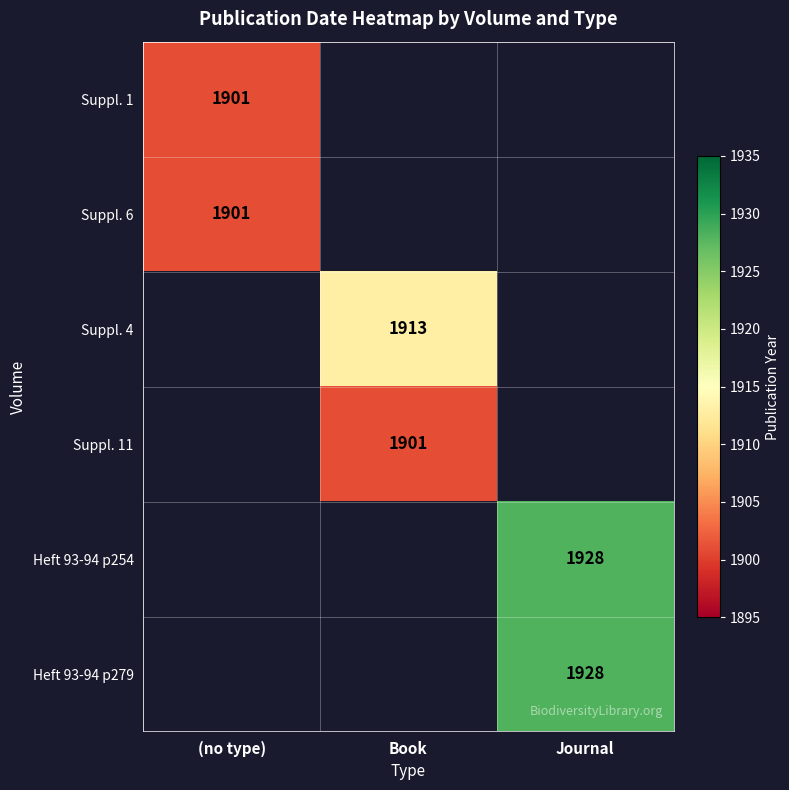

The Suppl. 11 series shows 2670 at Book. True or false?

False